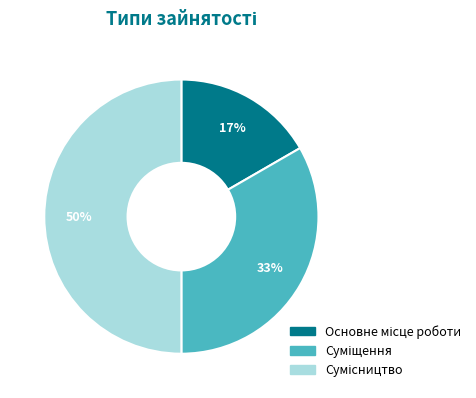

To the nearest percent, what is the difference between the largest and smallest slice percentages?

33%